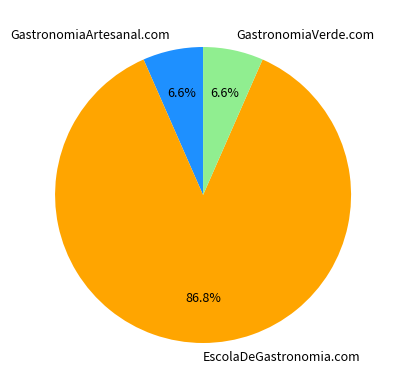

Is there any slice that represents more than half of the pie?

Yes